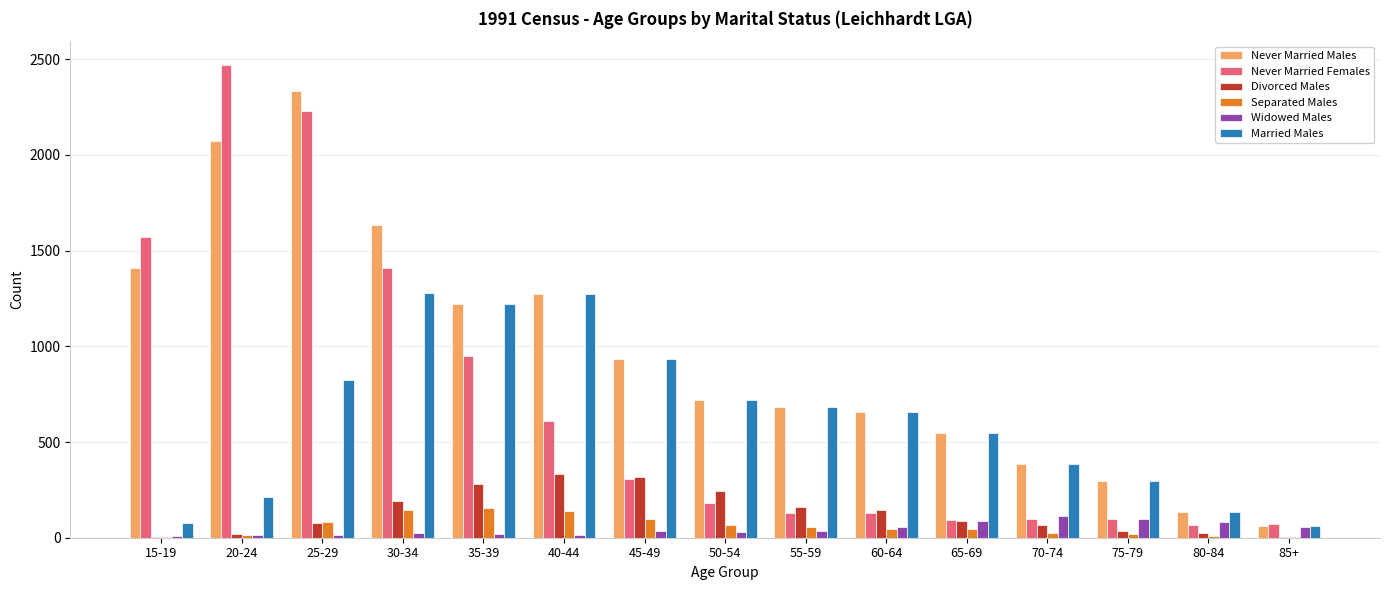

Is the value of Separated Males at 25-29 greater than the value of Married Males at 45-49?

No